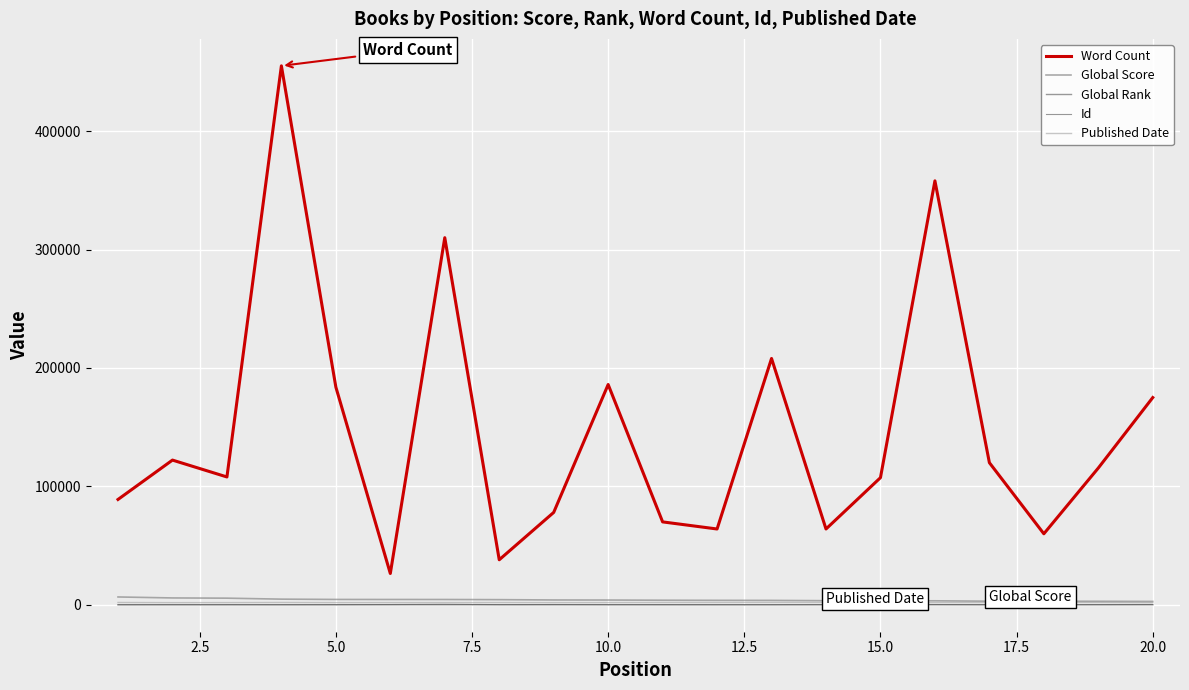

What is the lowest value of the Word Count series?

26429